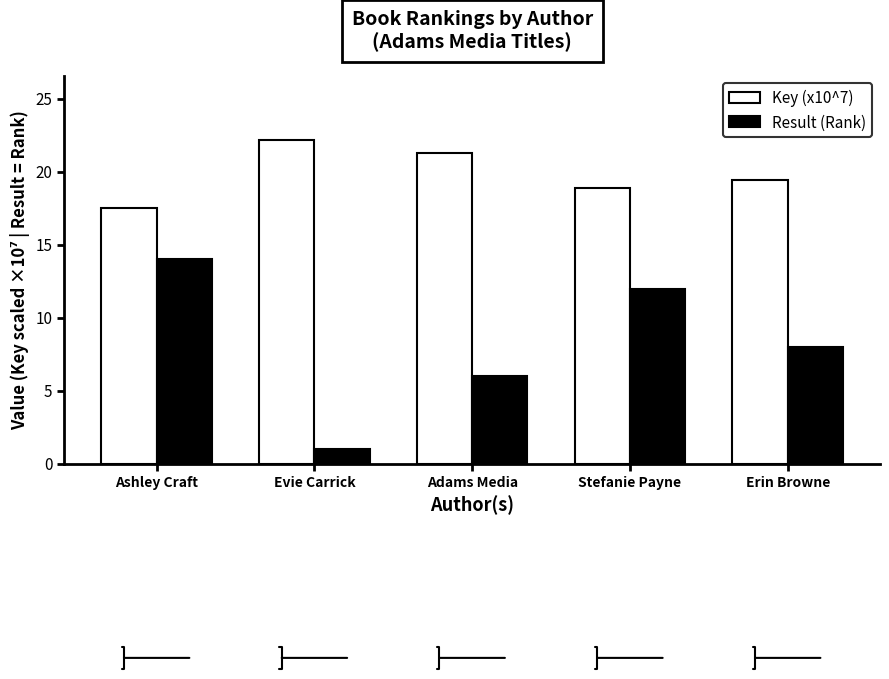

What is the value of the Key (x10^7) bar at the 2nd from the left?

22.1